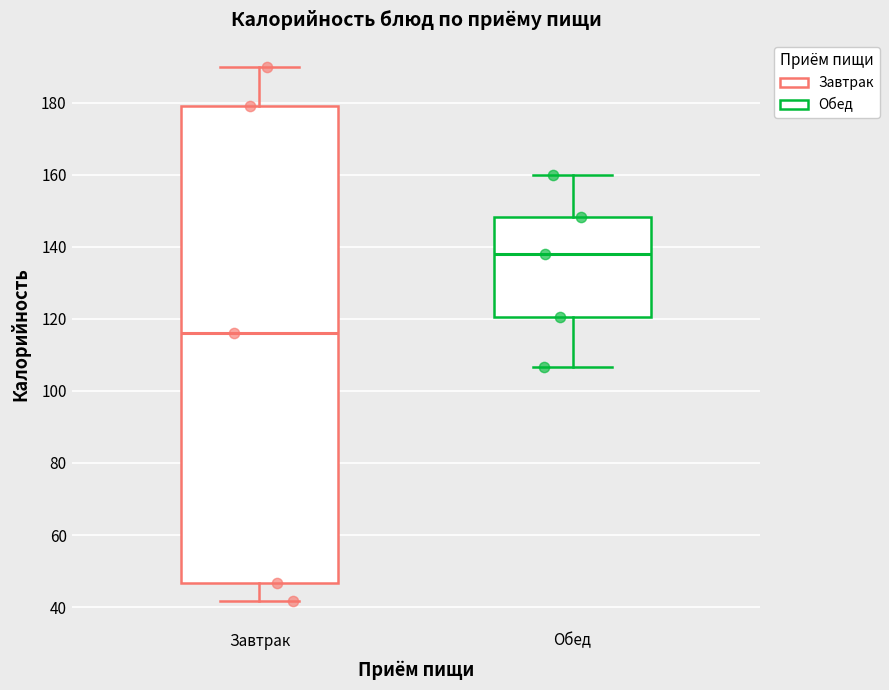

Reading left to right, read every box against the y-axis: the position of its median line, the range the box covers, and the ends of its whiskers. The values are not printed on the chart, so give them approximately, as read against the axis.

Завтрак: median 116, box 46 to 180, whiskers 42 to 190
Обед: median 138, box 120 to 148, whiskers 106 to 160